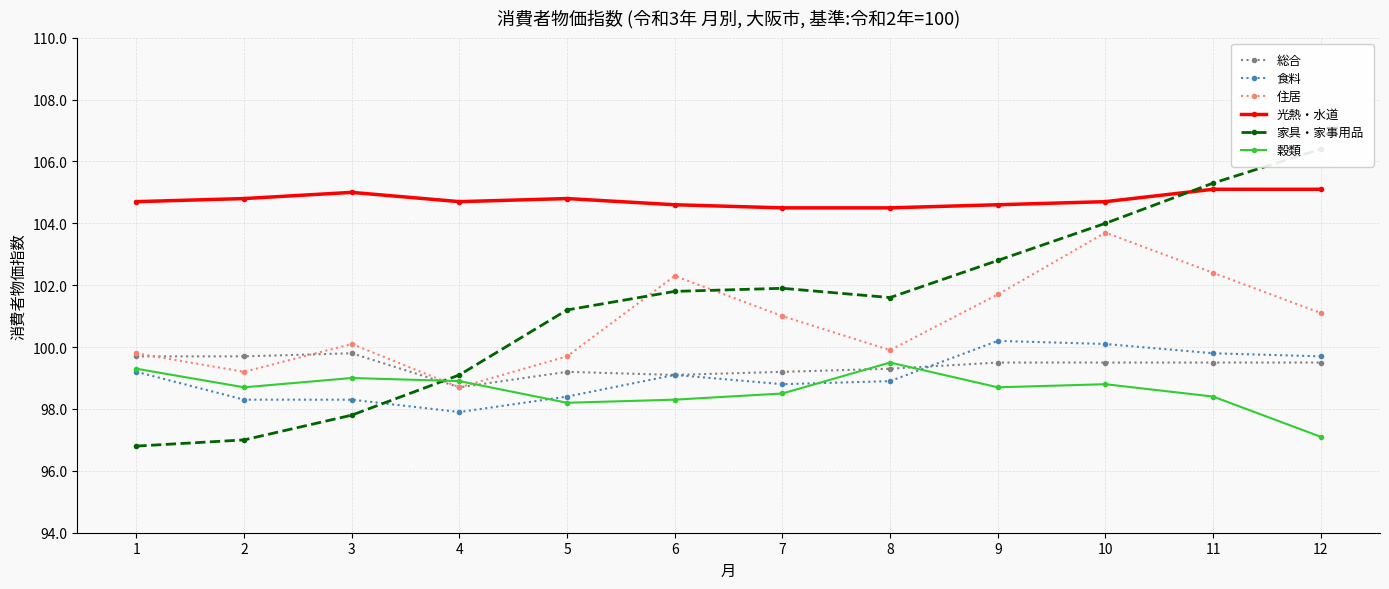

True or false: 穀類 has a value of 36.4 at 4.

False